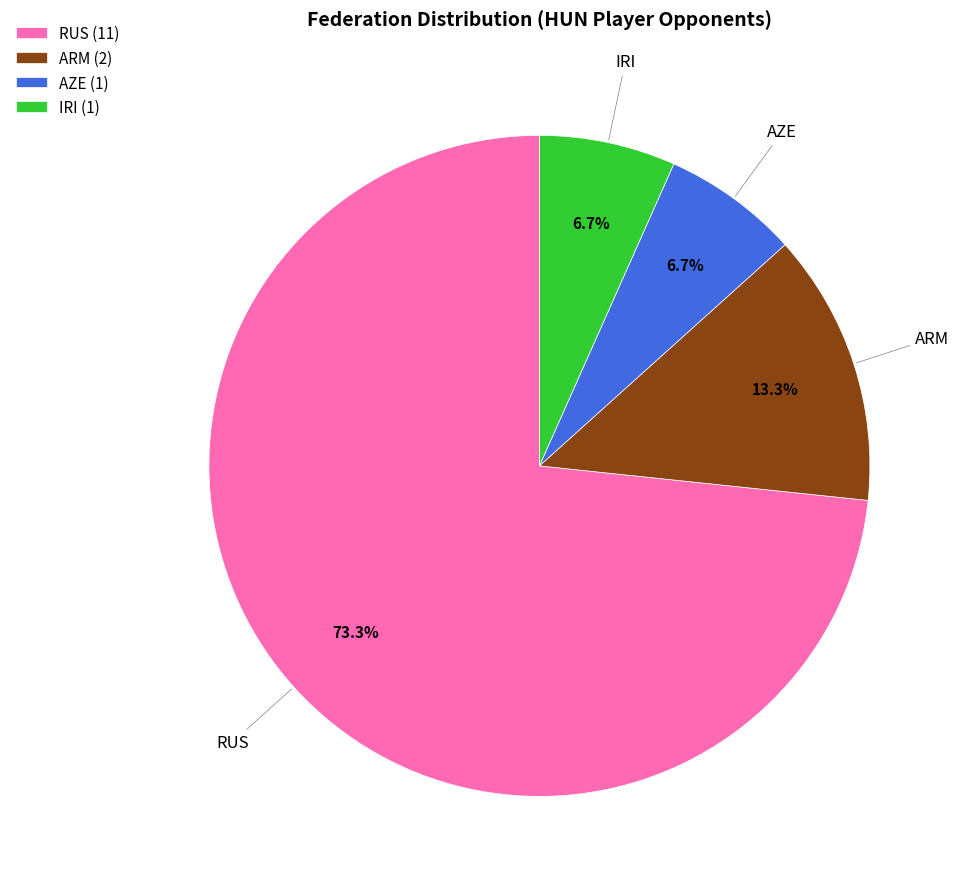

Which has a higher value, RUS (11) or ARM (2)?

RUS (11)